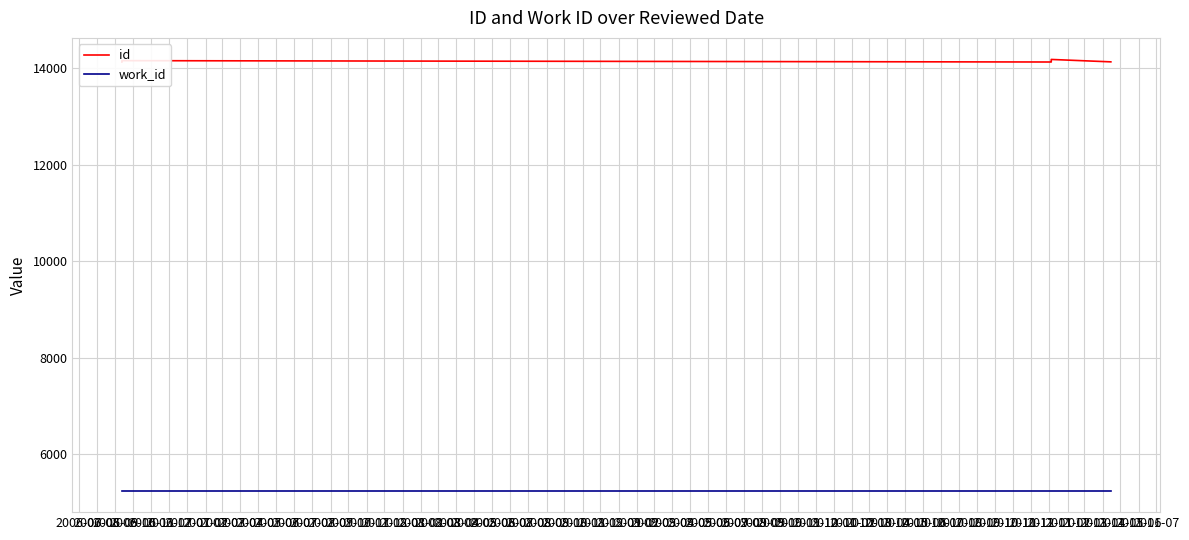

How many interior local valleys does the id series have?

1